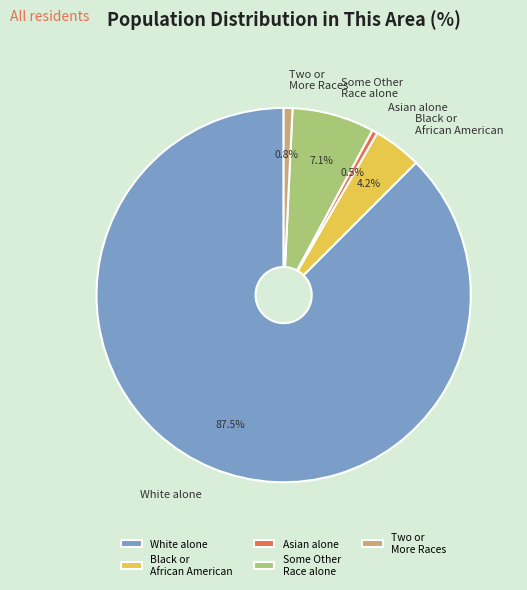

To the nearest percent, what is the difference between the largest and smallest slice percentages?

87%